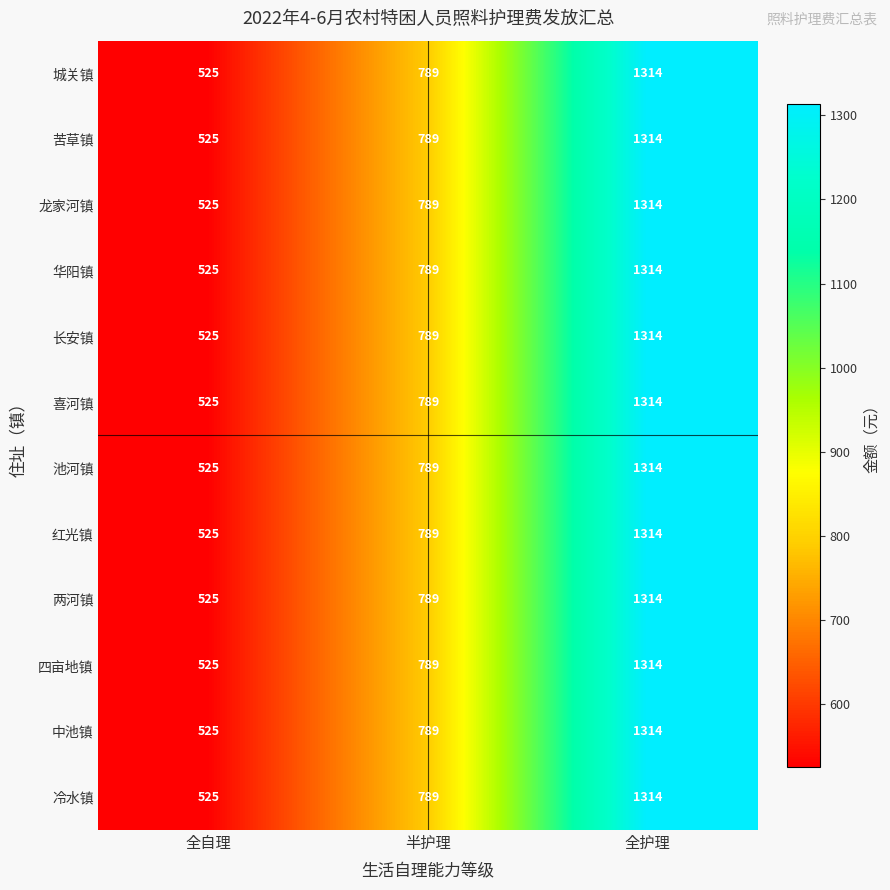

Where is 长安镇 nearest to the value 919?

半护理